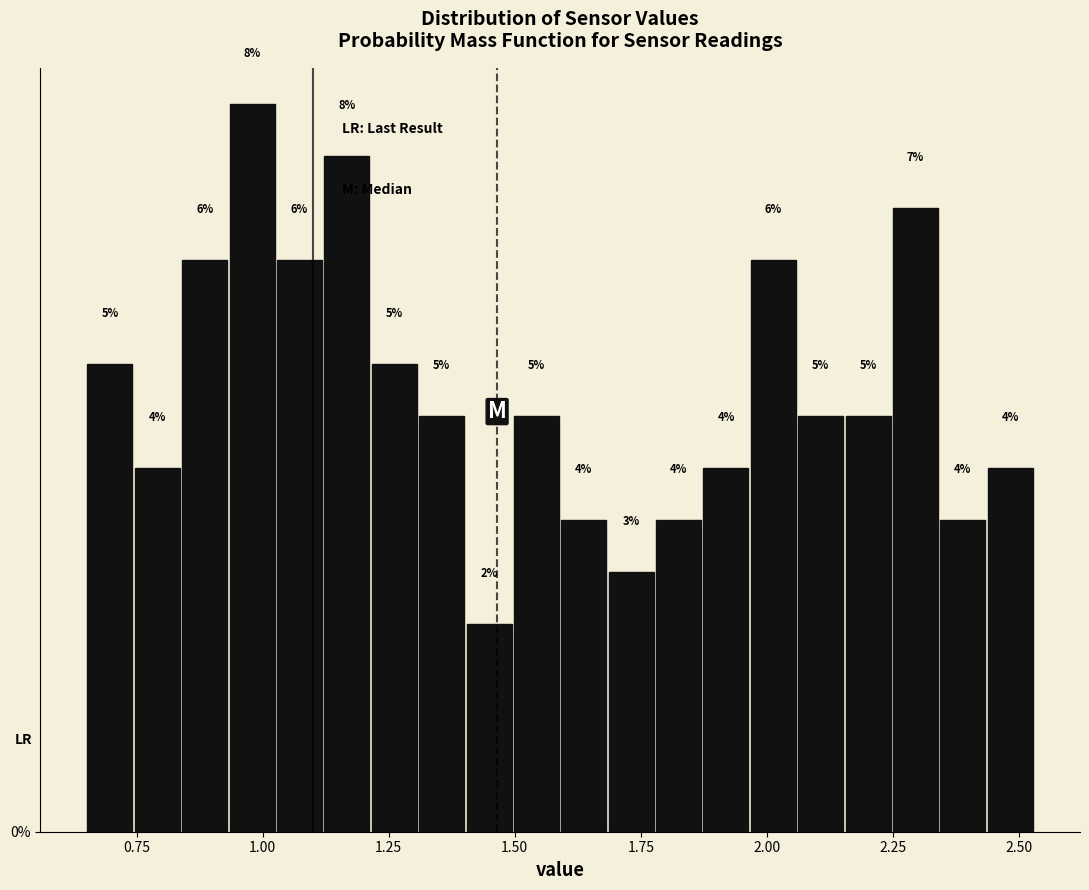

Around what value on the x-axis is the tallest bar? Give the approximate position of its centre, as read against the axis.

1.00